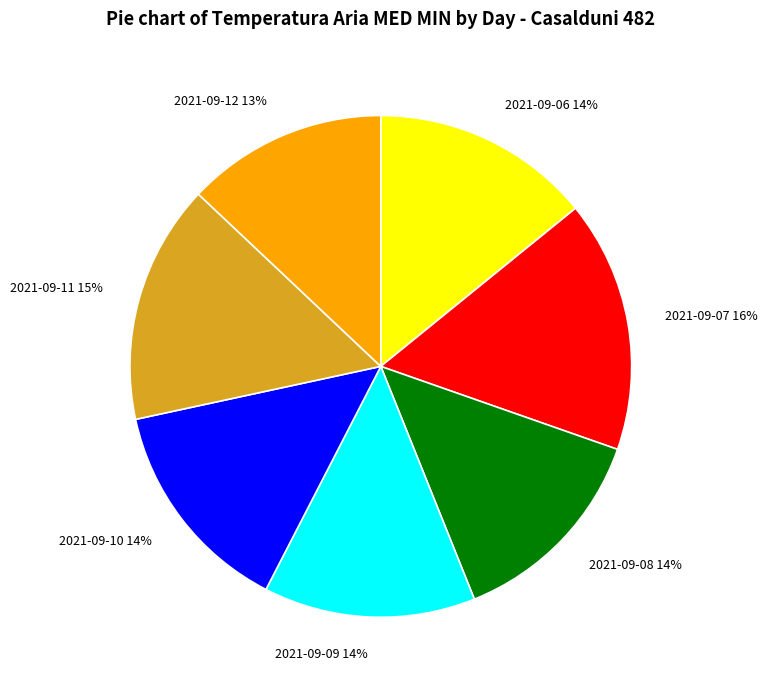

To the nearest percent, what portion does 2021-09-12 13% represent?

13%